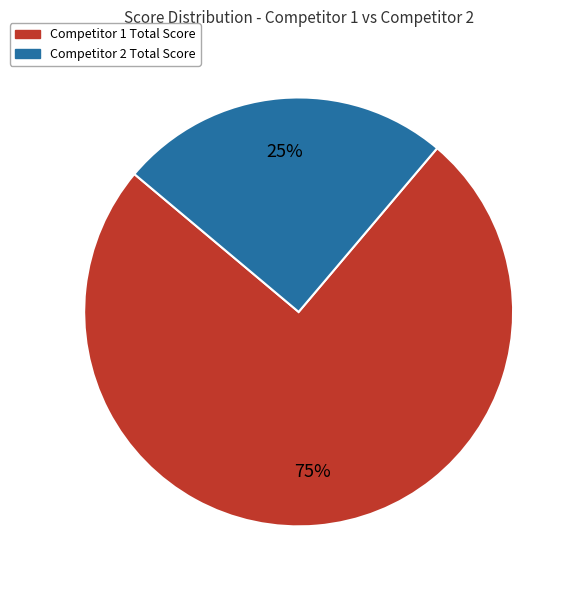

To the nearest percent, what is the difference between the largest and smallest slice percentages?

50%